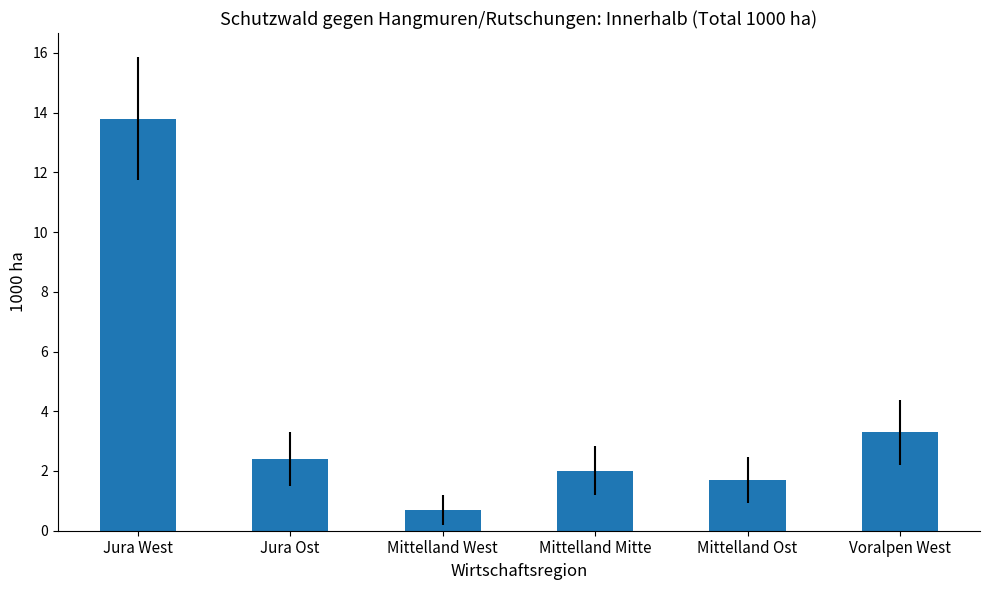

The value at Mittelland Ost is 1.7. True or false?

True